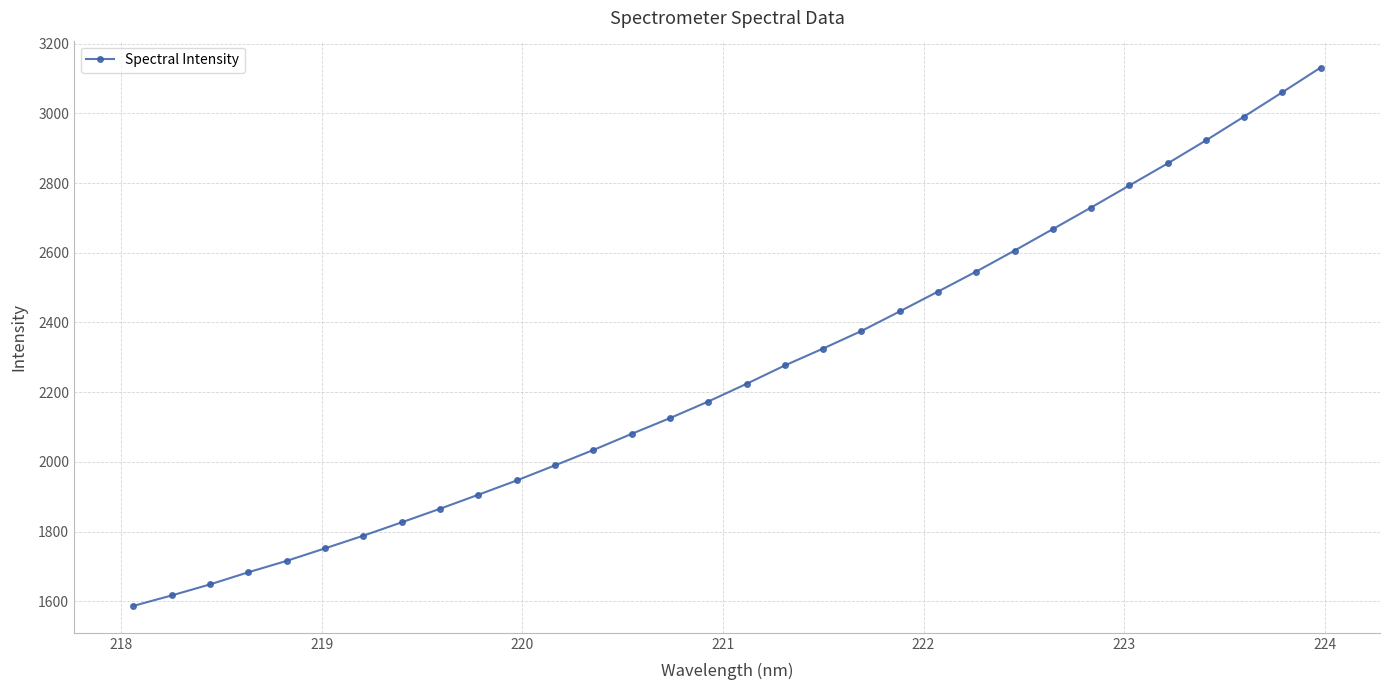

What is the value of the 29th point from the left?

2922.5